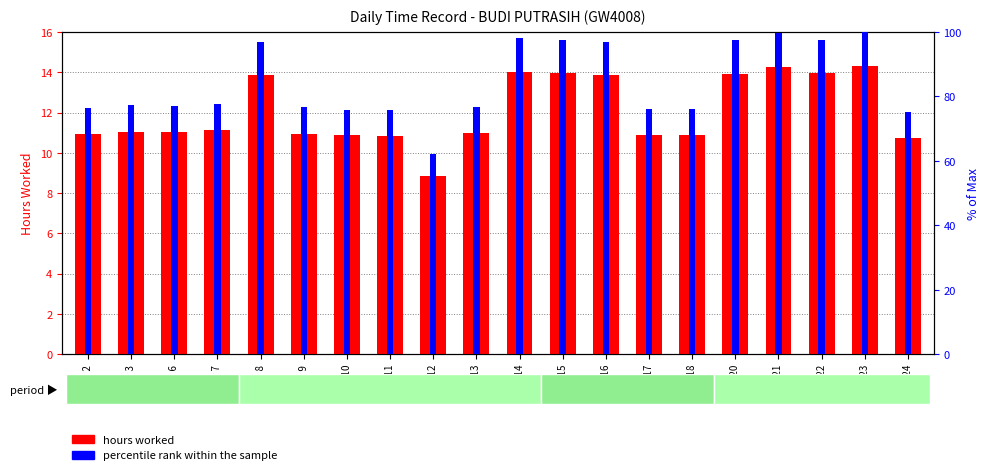

What is the lowest value of the percentile rank within the sample series?

62.0